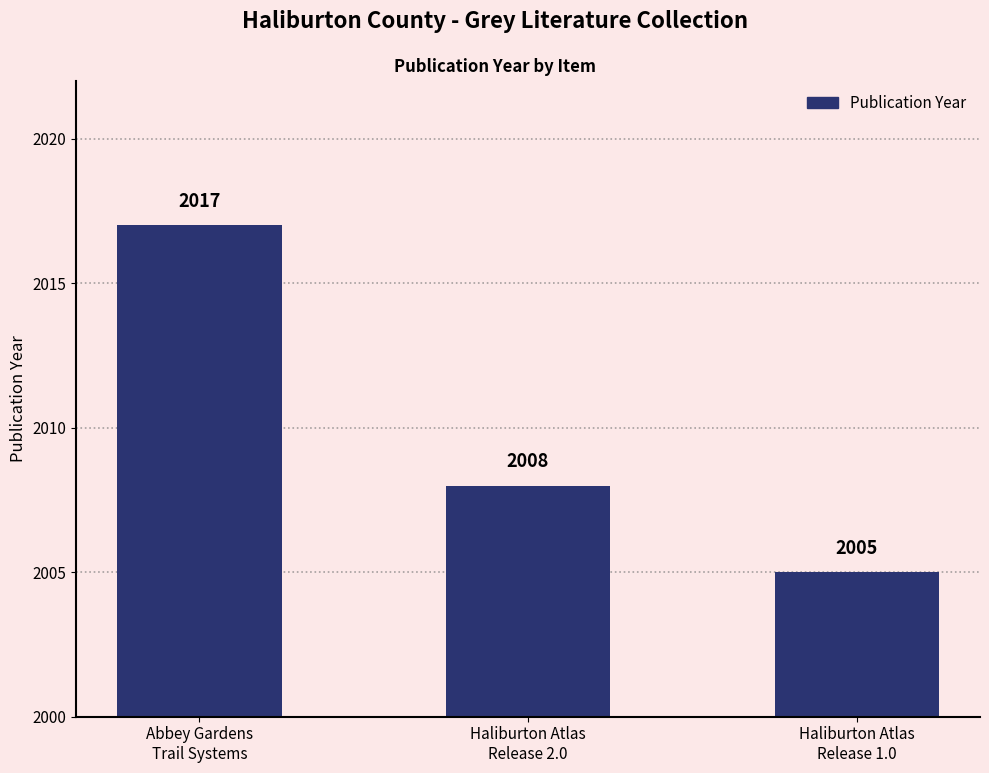

What is the smallest value displayed?

2005